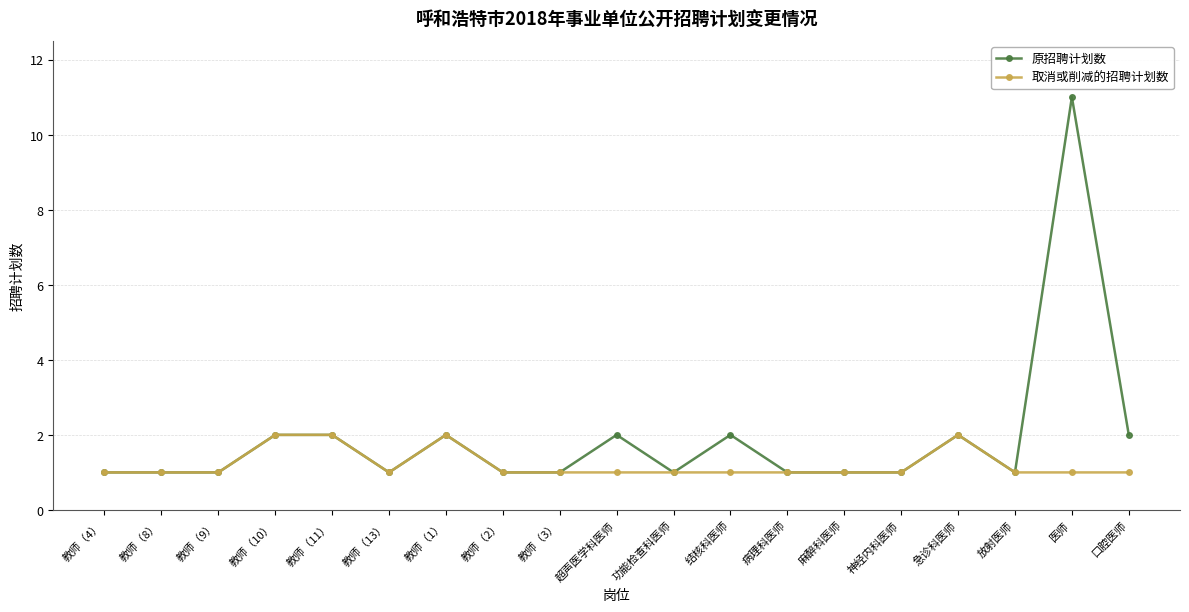

Which series has the largest total across all categories?

原招聘计划数